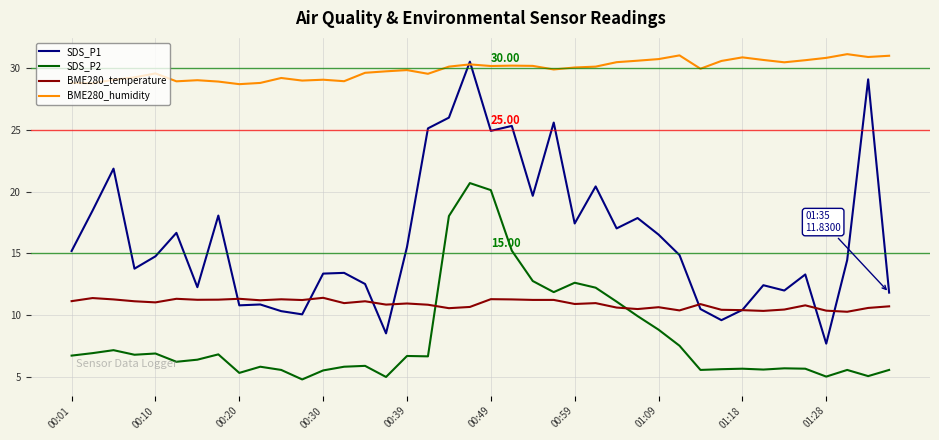

Which series has the largest total across all categories?

BME280_humidity